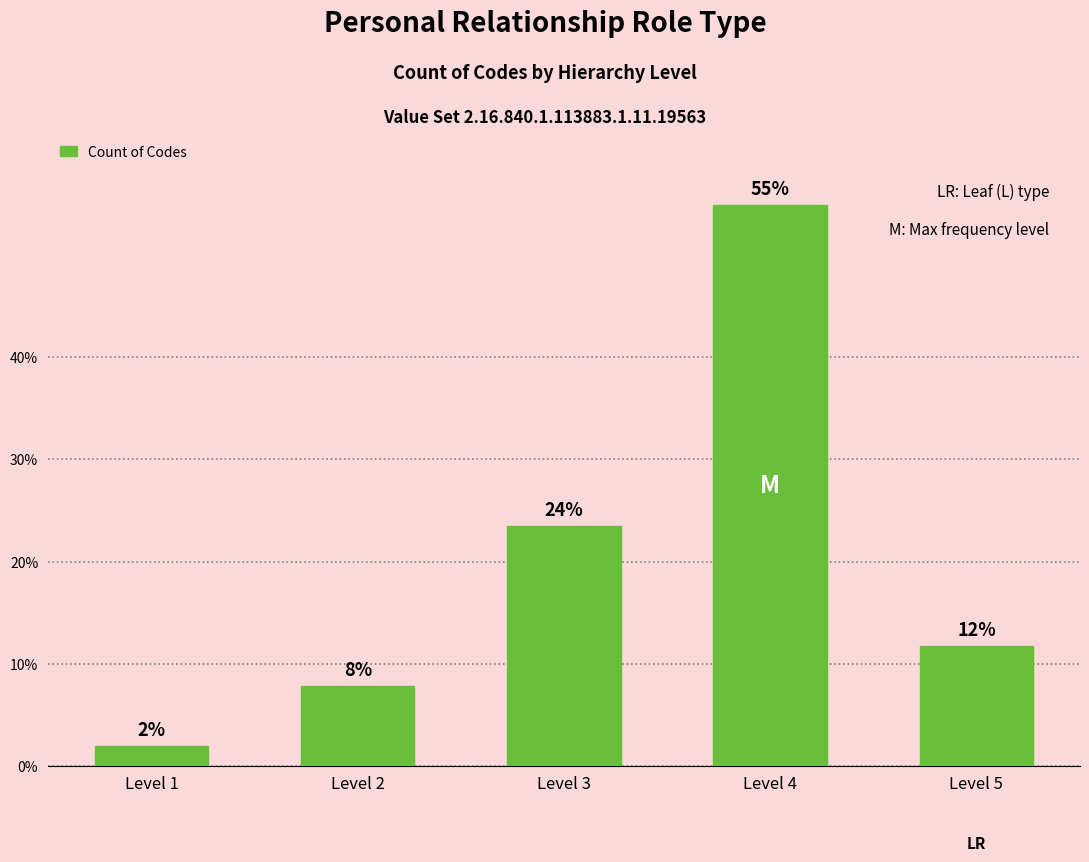

Are the bars grouped side by side (vs. stacked)?

No